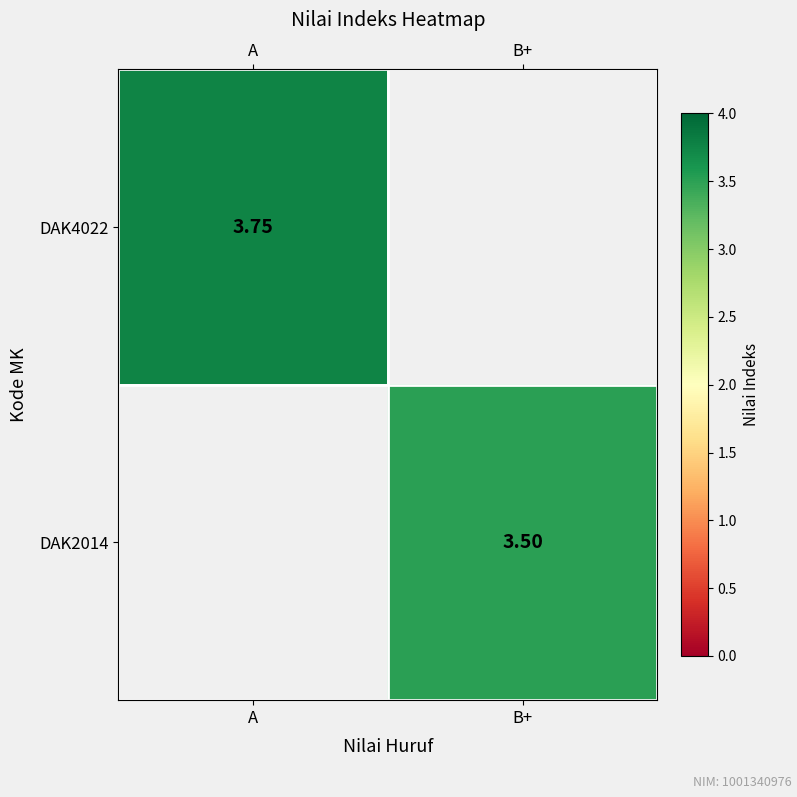

The value of DAK4022 at A is 3.8. True or false?

True